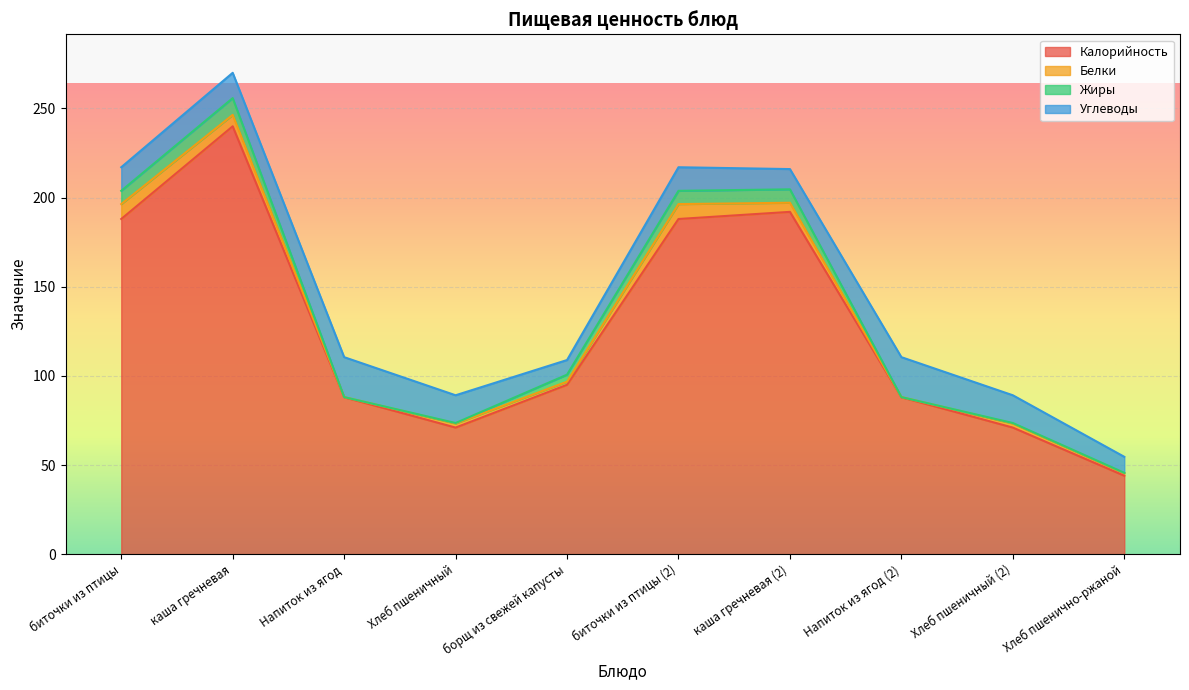

Does the chart display data point markers on the line(s)?

No